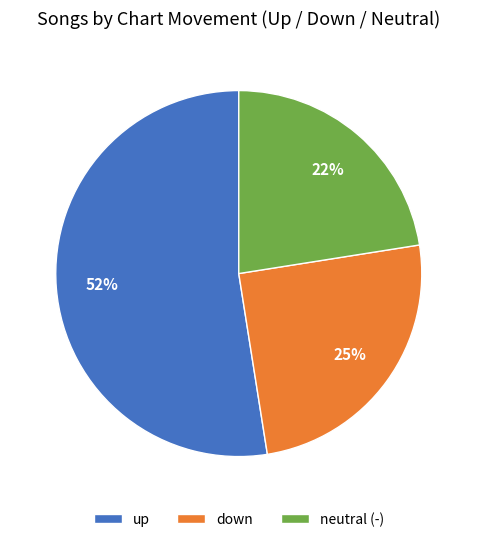

To the nearest percent, what portion does down represent?

25%